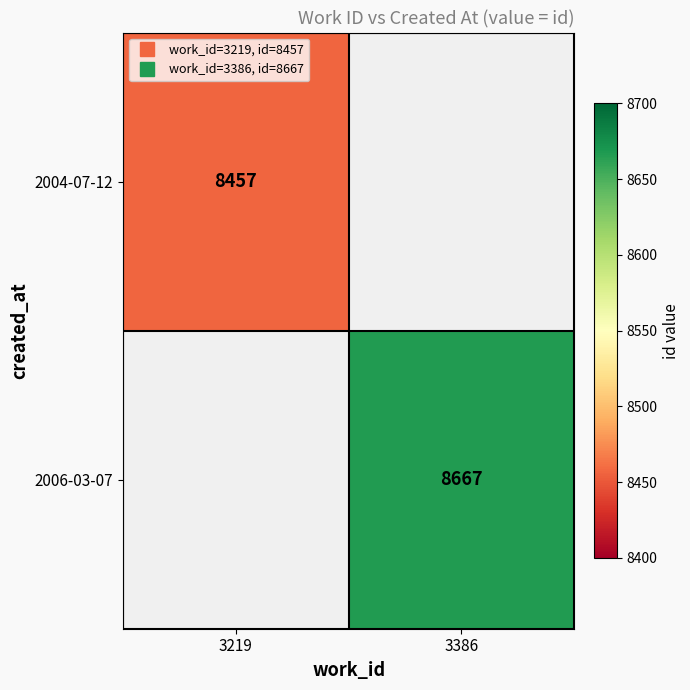

Count the number of categories in the chart.

2